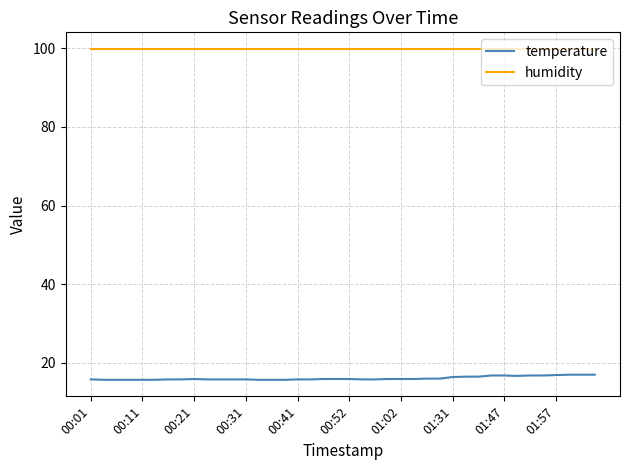

What is the maximum value shown in the chart?

99.9